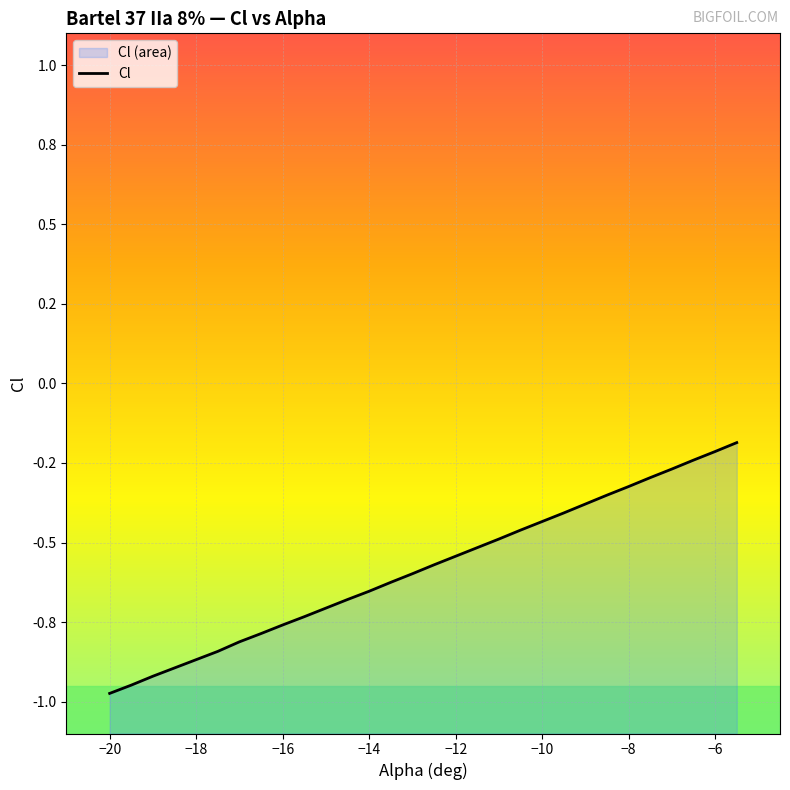

Reading left to right, list all the values displayed in this chart.

-20=-1.0	-19.5=-0.9	-19=-0.9	-18.5=-0.9	-18=-0.9	-17.5=-0.8	-17=-0.8	-16.5=-0.8	-16=-0.8	-15.5=-0.7	-15=-0.7	-14.5=-0.7	-14=-0.7	-13.5=-0.6	-13=-0.6	-12.5=-0.6	-12=-0.5	-11.5=-0.5	-11=-0.5	-10.5=-0.5	-10=-0.4	-9.5=-0.4	-9=-0.4	-8.5=-0.4	-8=-0.3	-7.5=-0.3	-7=-0.3	-6.5=-0.2	-6=-0.2	-5.5=-0.2